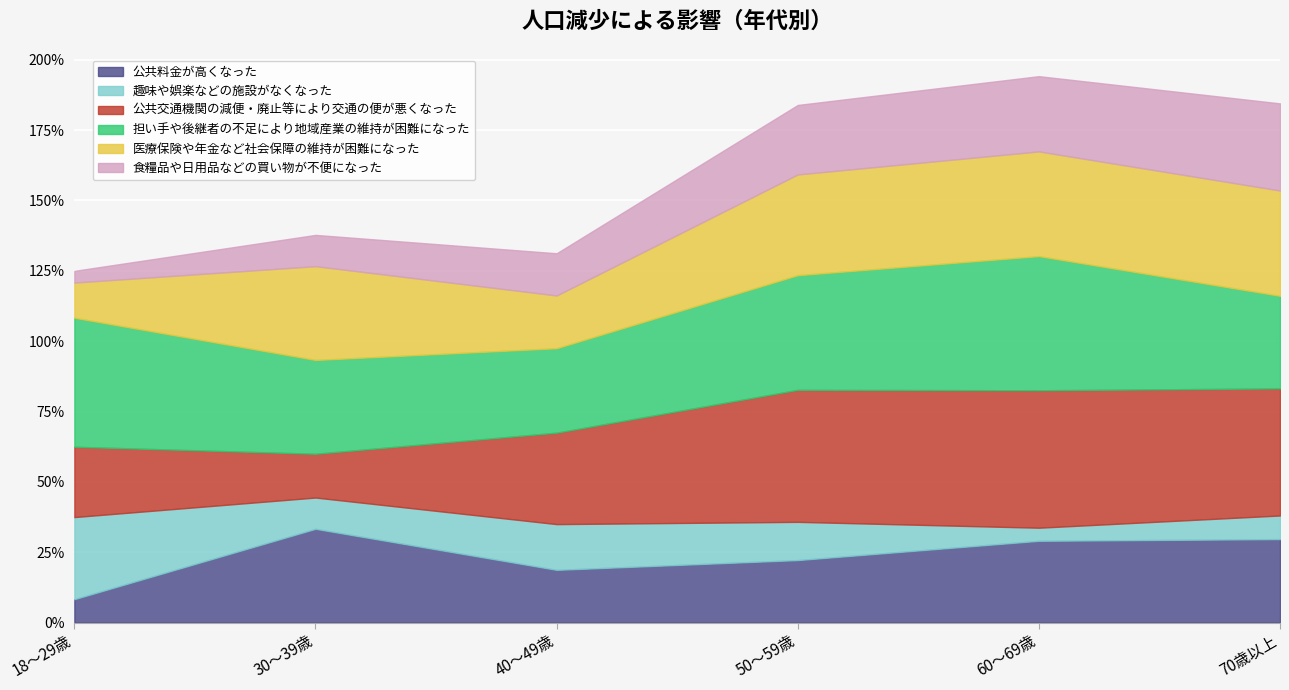

Which series has the widest spread of values?

公共交通機関の減便・廃止等により交通の便が悪くなった